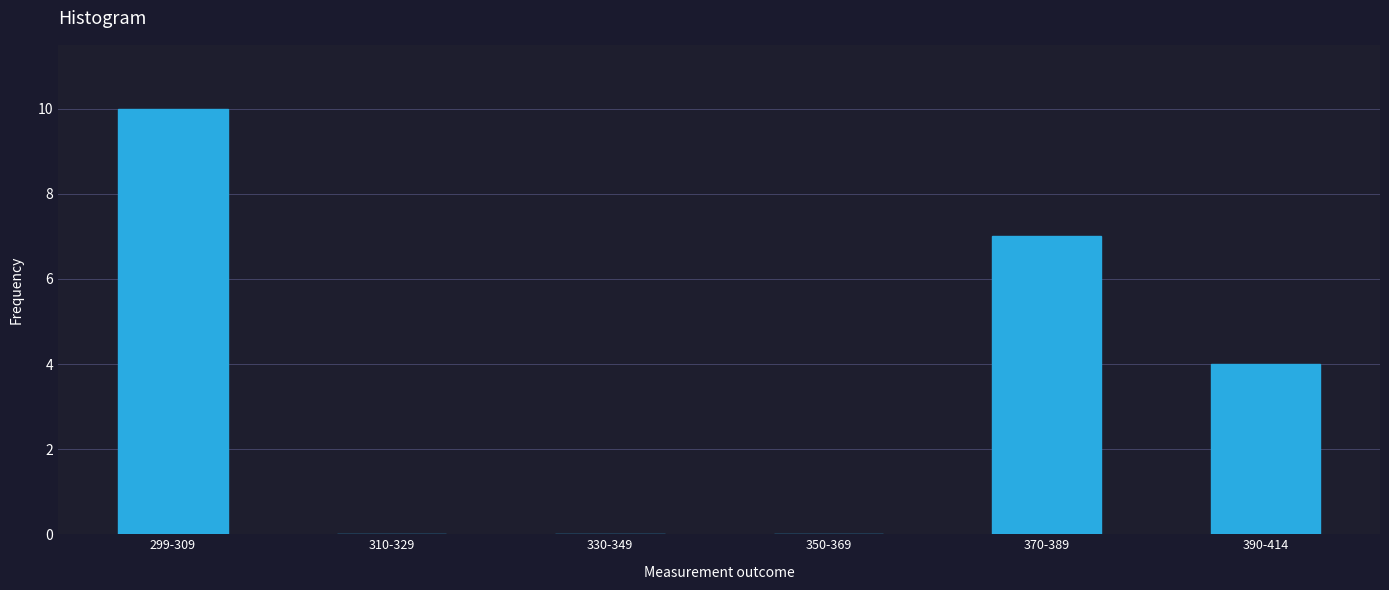

Reading left to right, what are all the values shown in this chart?

299-309=10	310-329=0	330-349=0	350-369=0	370-389=7	390-414=4